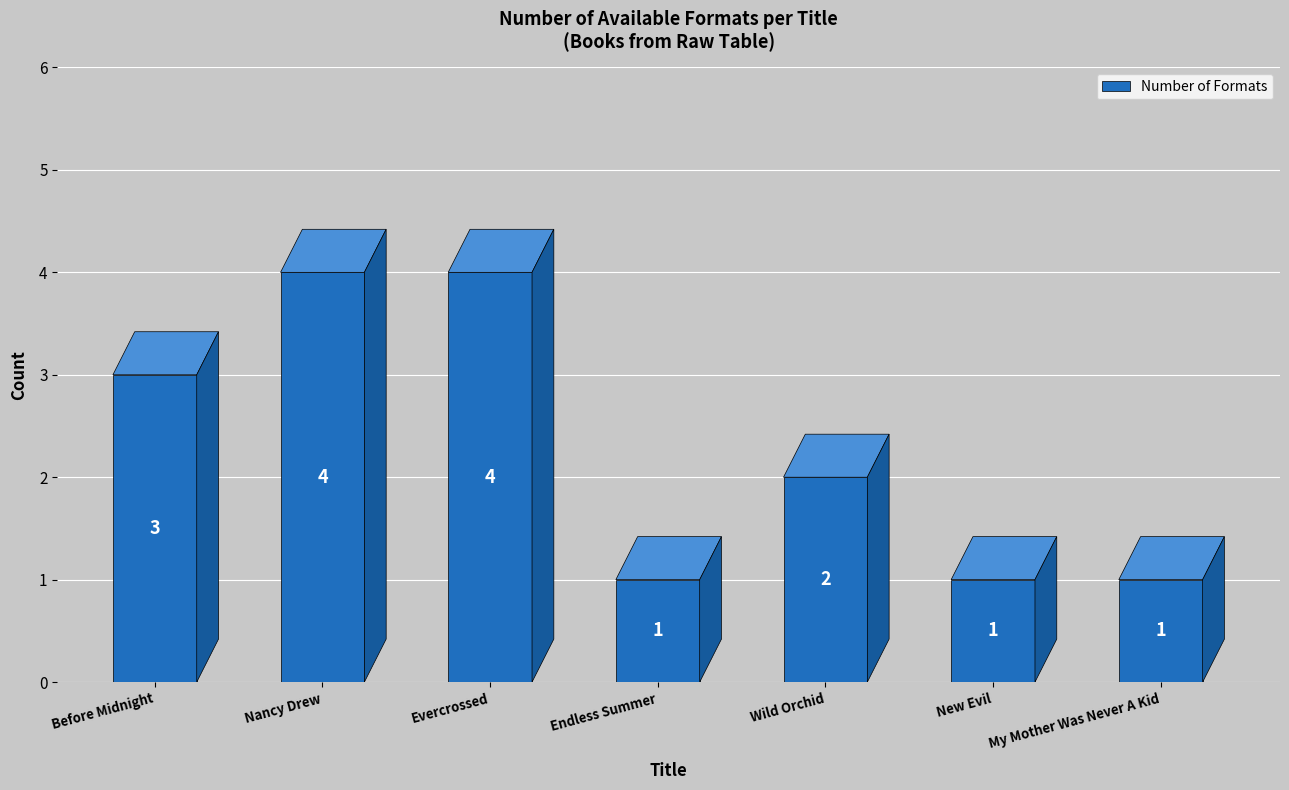

Reading left to right, what are all the values shown in this chart?

3	4	4	1	2	1	1